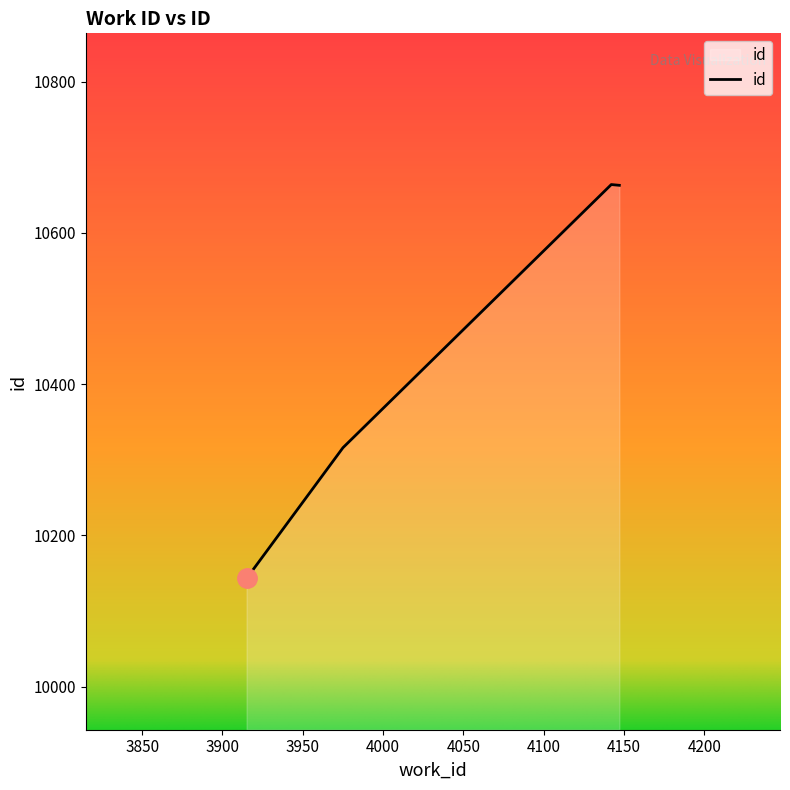

What is the difference between the maximum and minimum values?

521